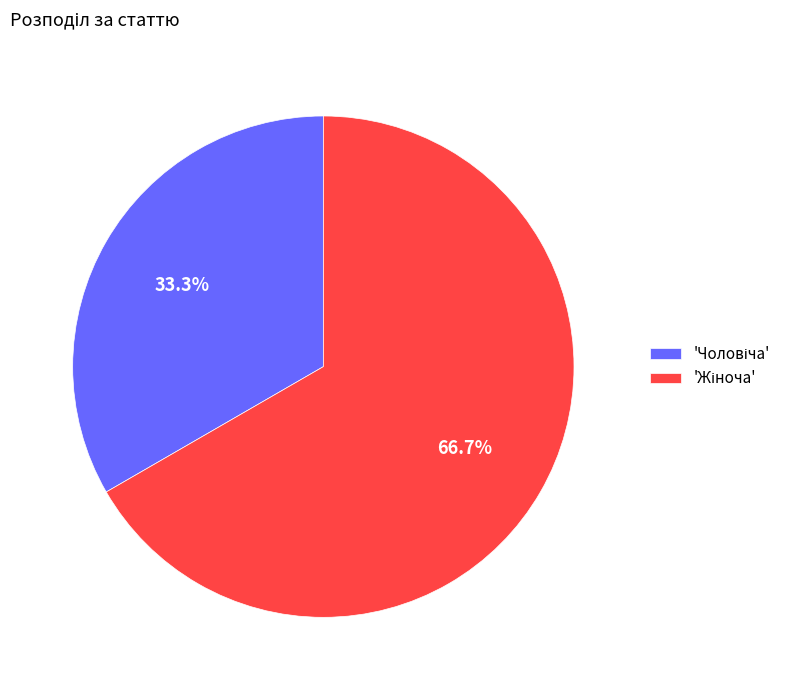

Is there a majority slice in this chart?

Yes